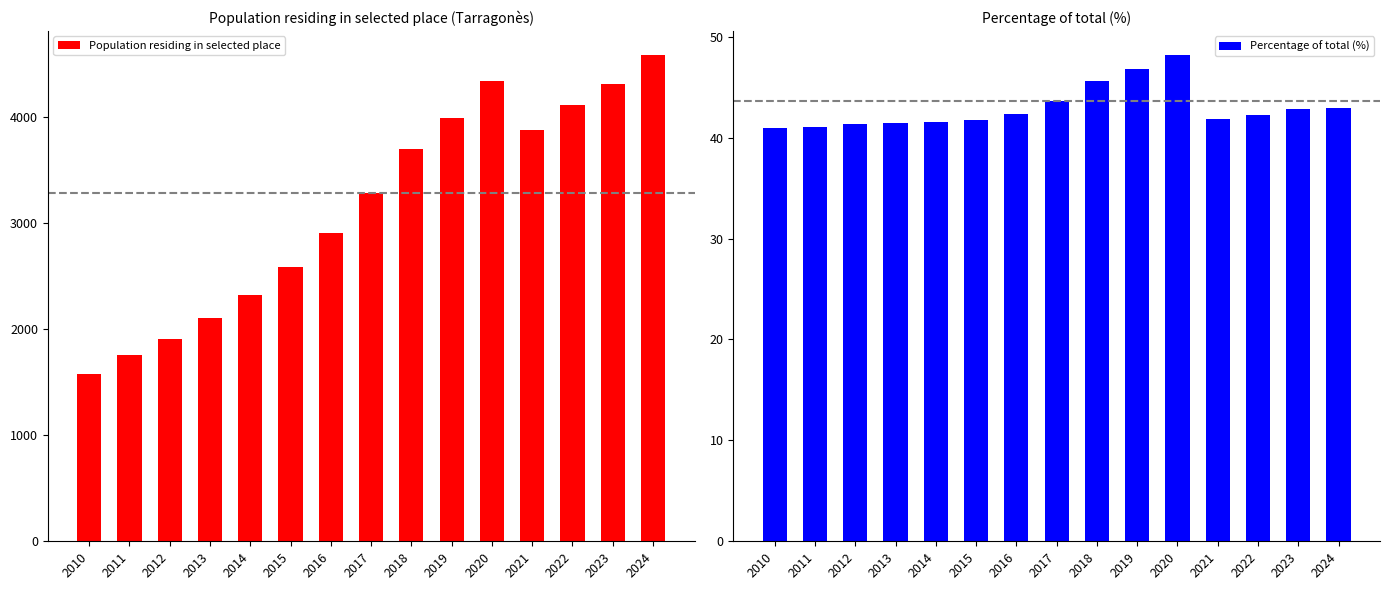

Between 2018 and 2021, which series saw the biggest shift?

Population residing in selected place